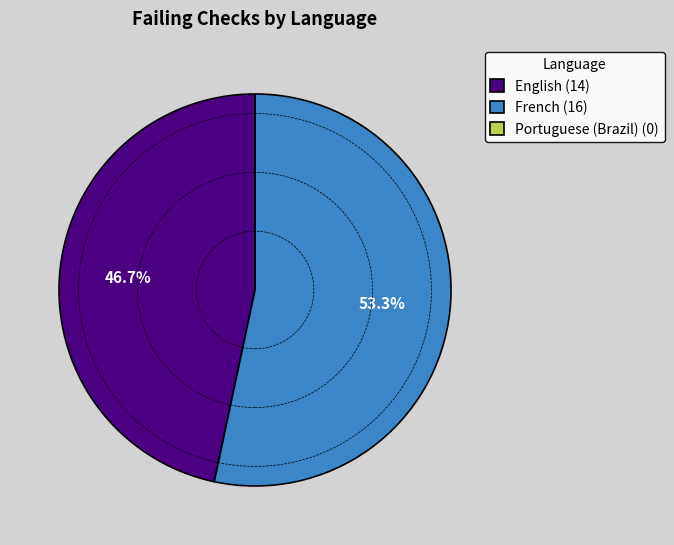

What portion of the pie excludes French (16)?

46.7%